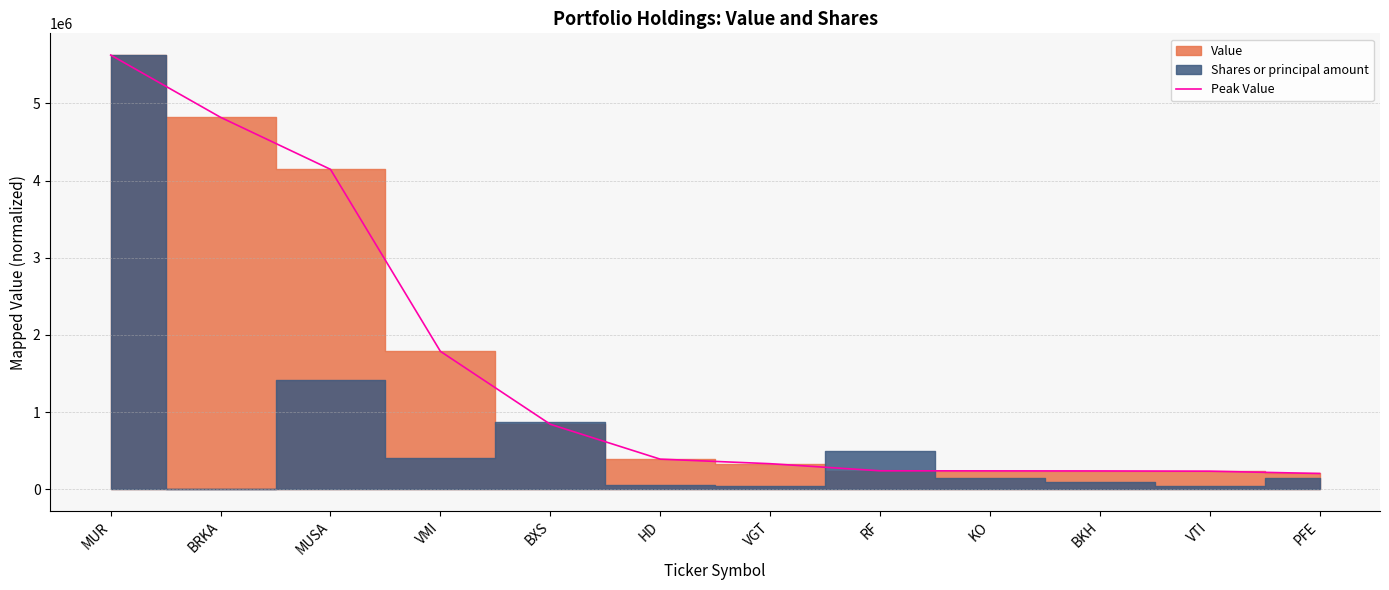

What is the label of the 1st point from the left?

MUR